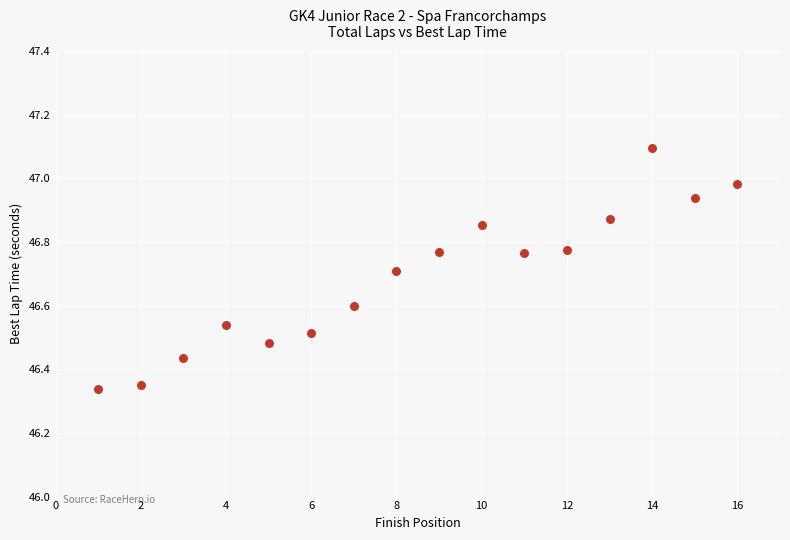

What is the range of X values (max minus min)?

15.0